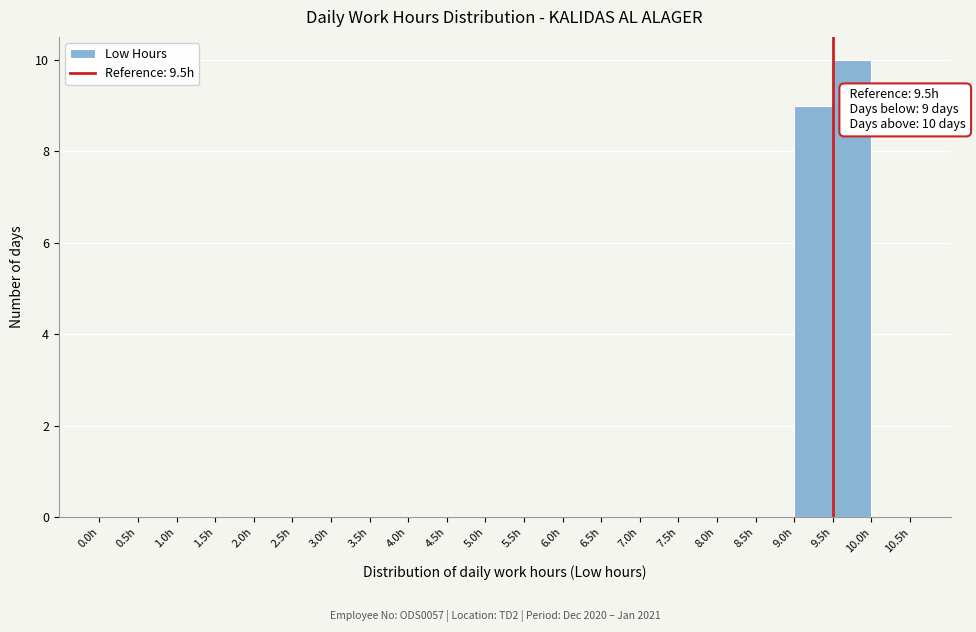

Which range on the x-axis has the tallest bar?

9.5 to 10.0